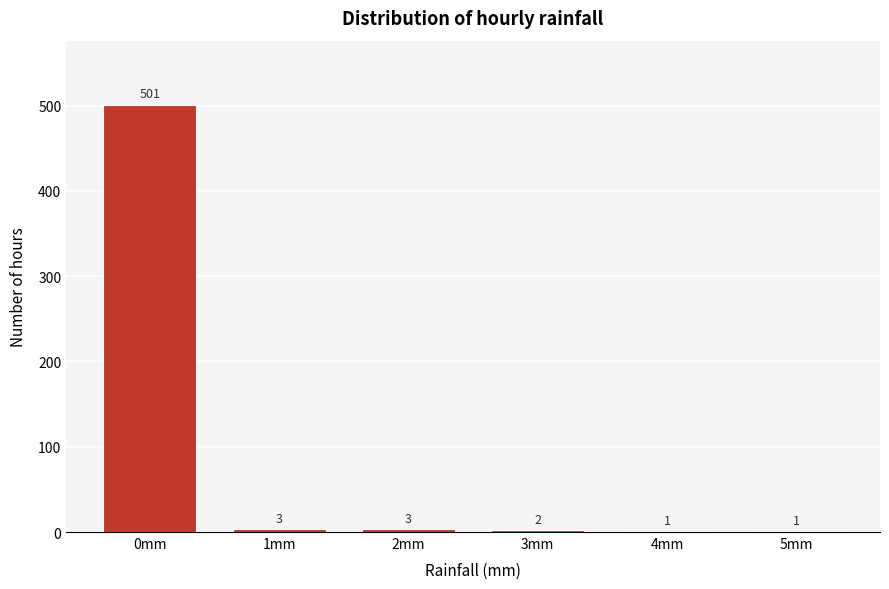

Reading left to right, list all the values displayed in this chart.

0mm=501	1mm=3	2mm=3	3mm=2	4mm=1	5mm=1